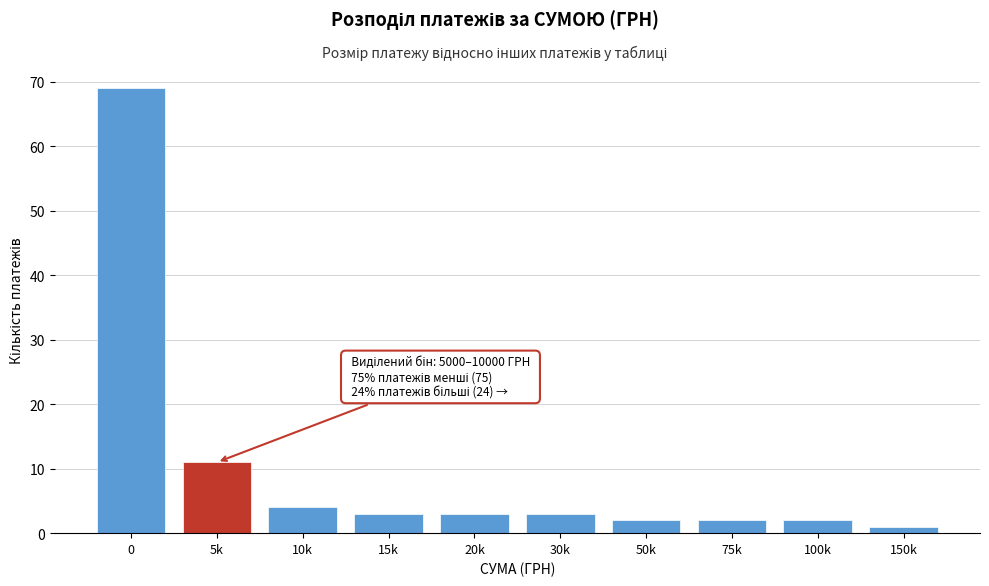

Reading left to right, transcribe all the data shown in this chart.

0=69	5k=11	10k=4	15k=3	20k=3	30k=3	50k=2	75k=2	100k=2	150k=1